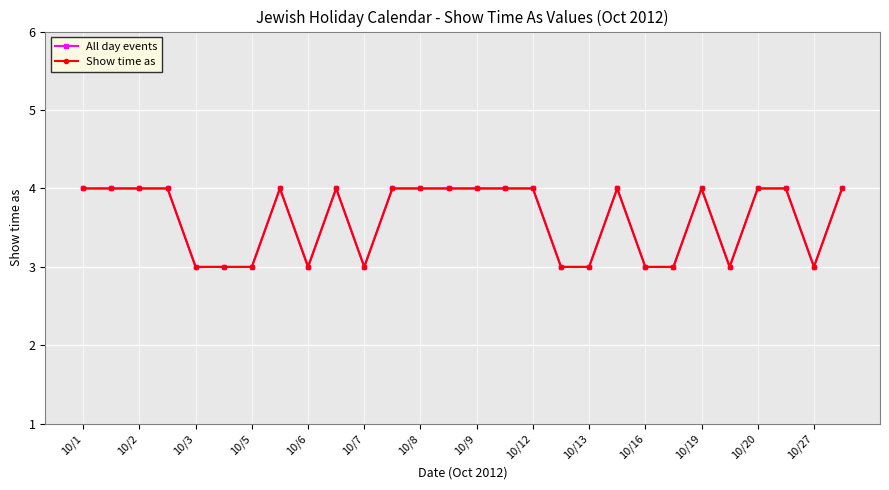

In Show time as, how many points are lower than both neighbors (excluding endpoints)?

4